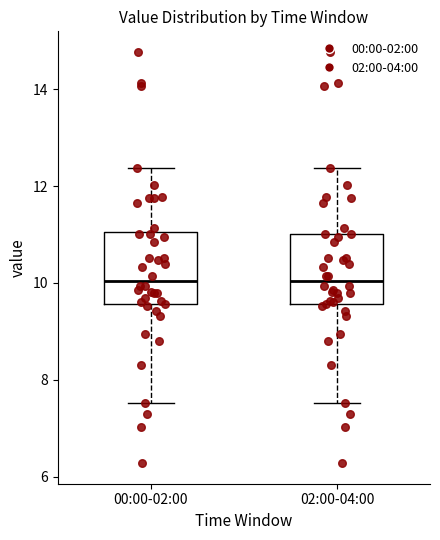

Reading left to right, transcribe this box plot: for each box, give where its median line is, the range the box spans, and where its two whiskers end, as read against the y-axis. The values are not printed on the chart, so give them approximately, as read against the axis.

00:00-02:00: median 10.0, box 9.6 to 11.0, whiskers 7.6 to 12.4
02:00-04:00: median 10.0, box 9.6 to 11.0, whiskers 7.6 to 12.4